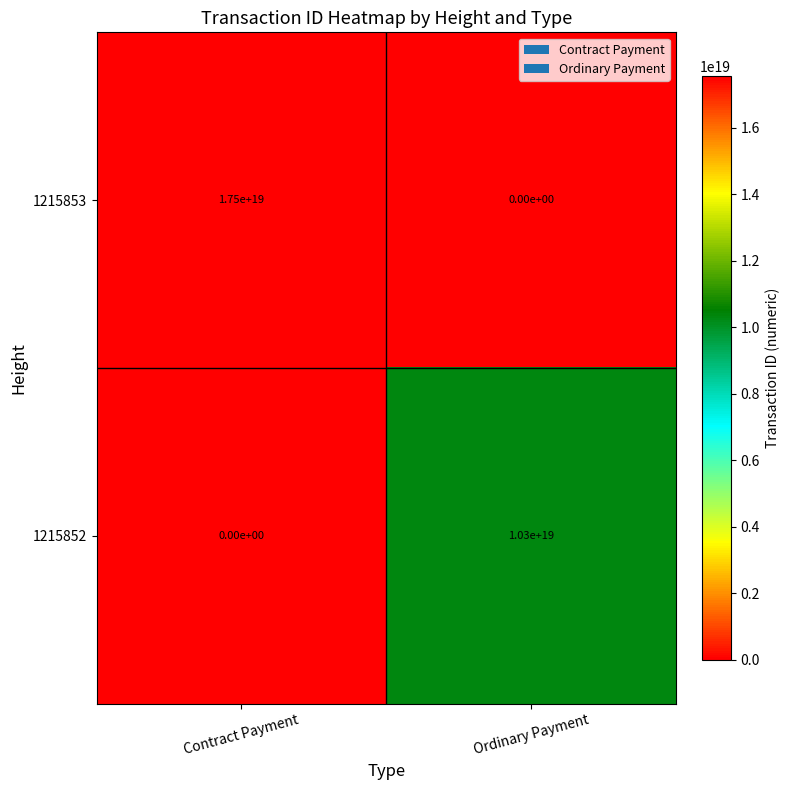

At which label does 1215852 reach its minimum?

Contract Payment